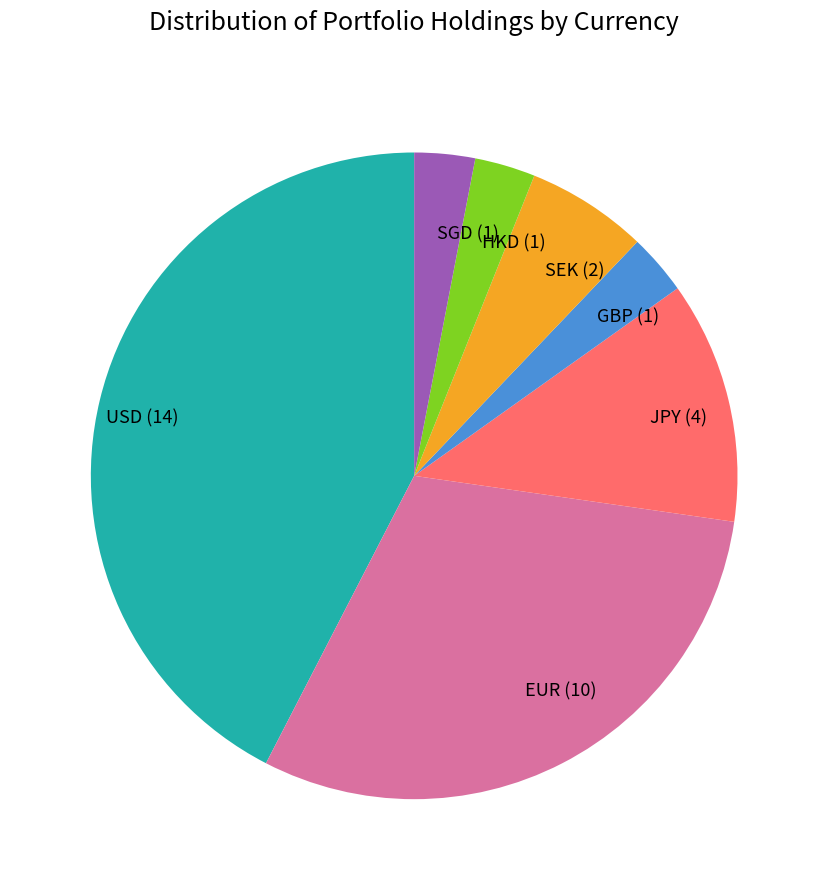

Between HKD (1) and EUR (10), which is larger?

EUR (10)